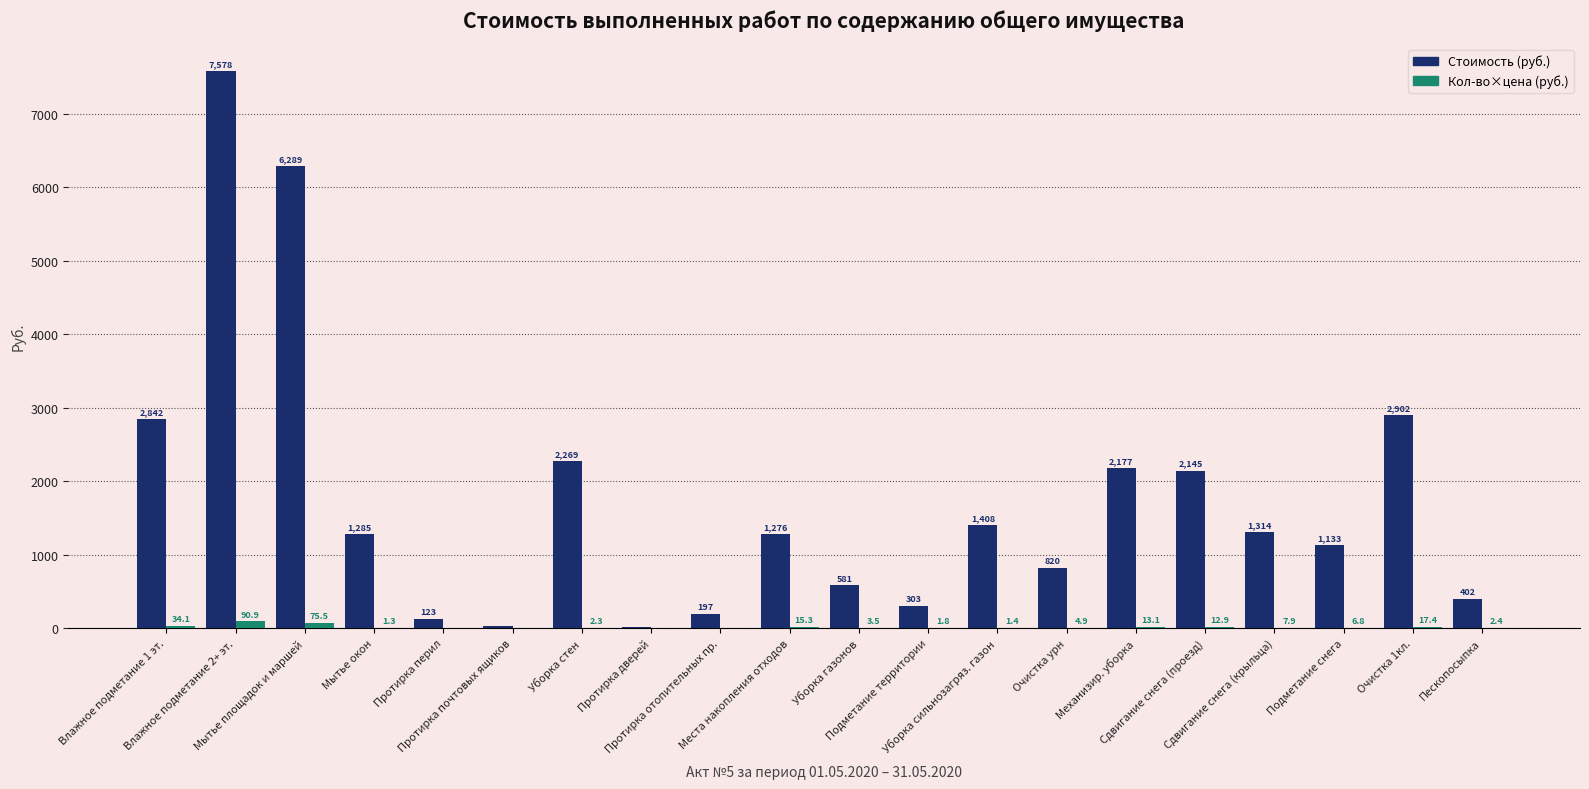

Which series has the largest total across all categories?

Стоимость (руб.)